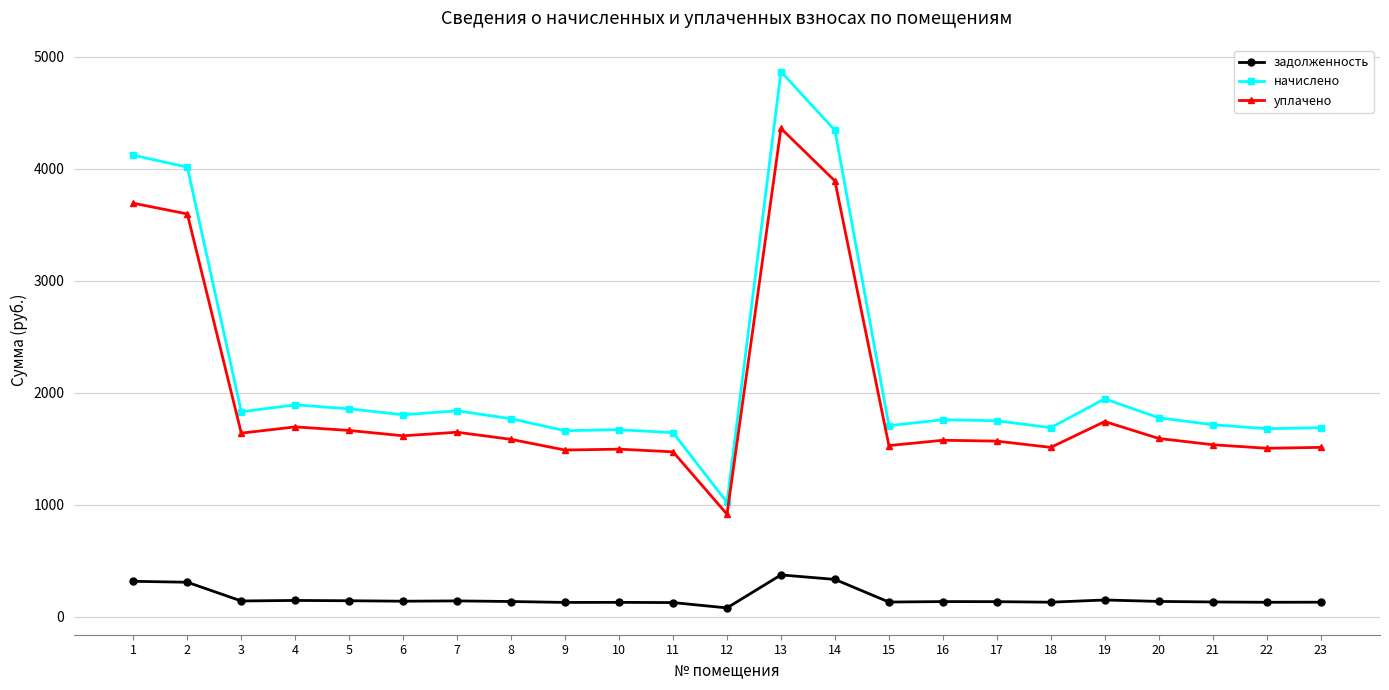

Which series has the largest total across all categories?

начислено